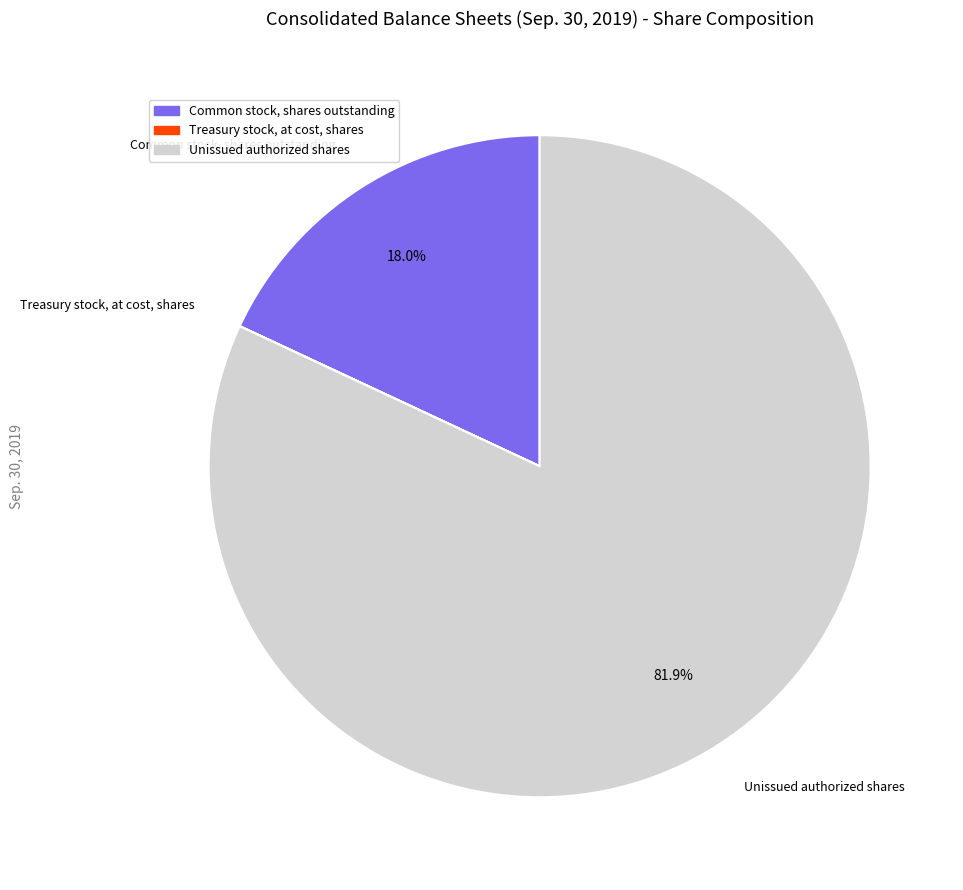

To the nearest percent, what is the difference between the largest and smallest slice percentages?

82%